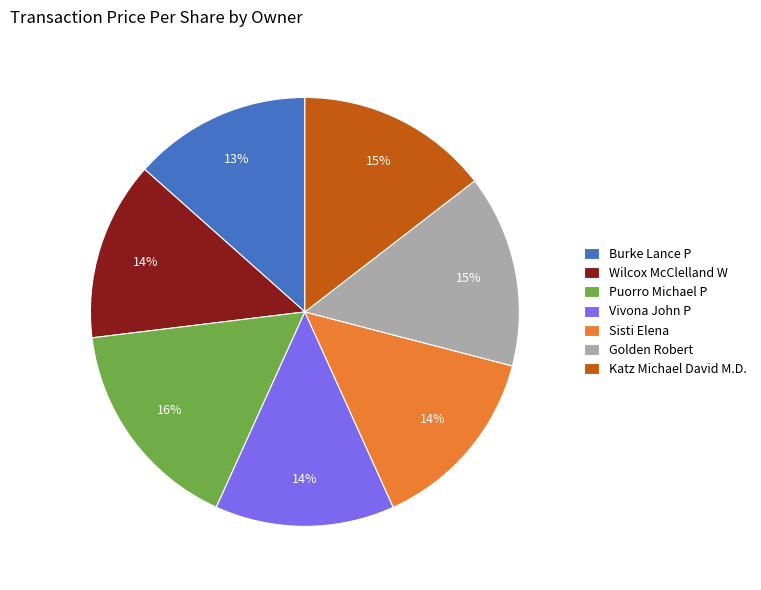

How many segments does this pie chart have?

7